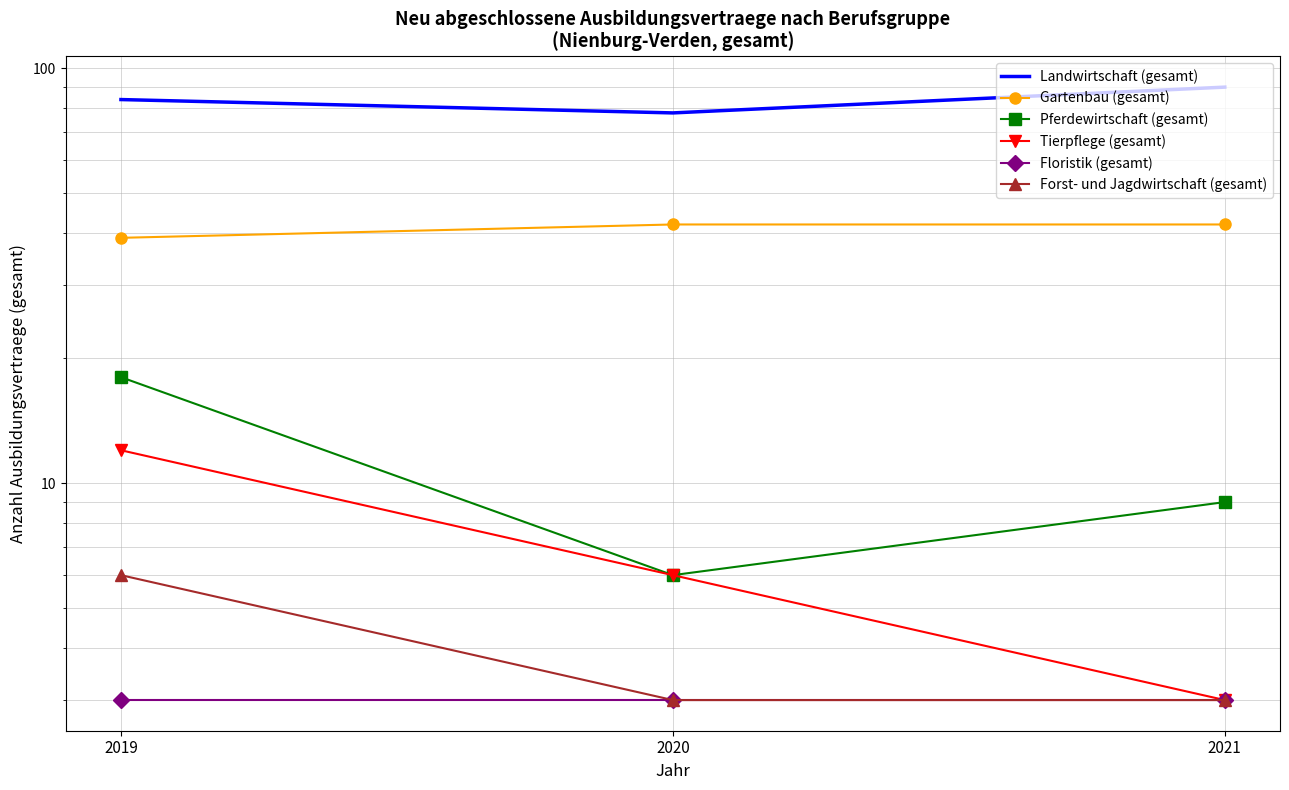

Is it true that Forst- und Jagdwirtschaft (gesamt) equals 2 at 2021?

False